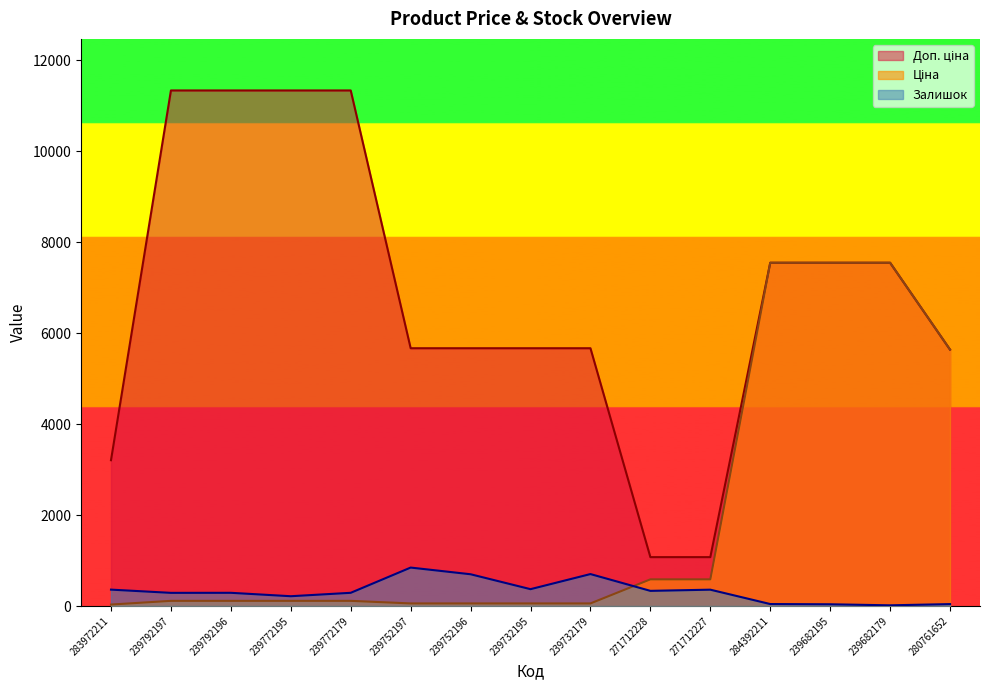

How many times do Ціна and Залишок cross each other?

1